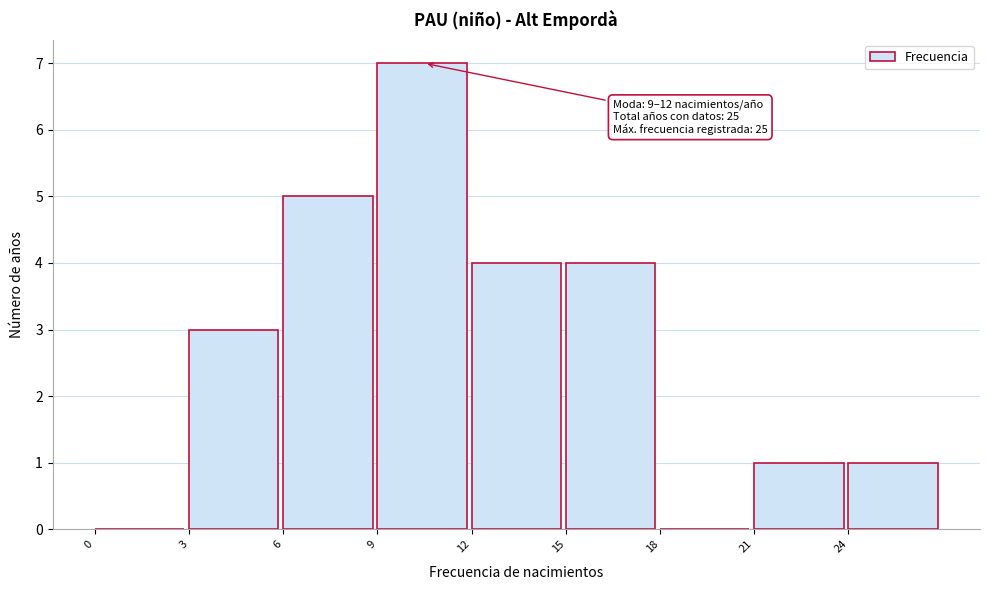

Which range on the x-axis has the tallest bar?

9 to 12